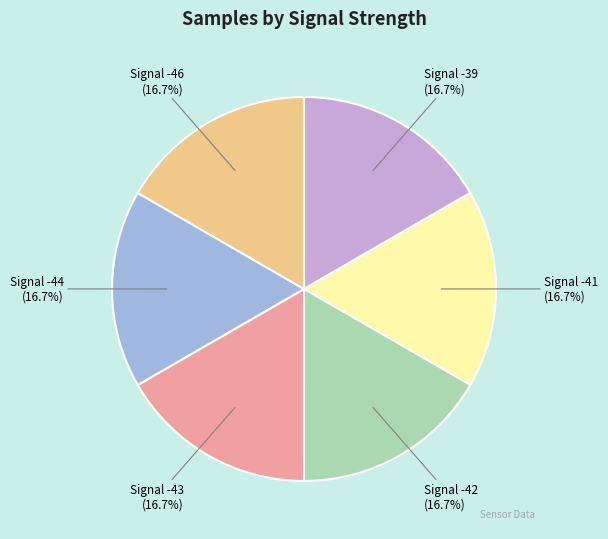

Does any single category account for the majority?

No